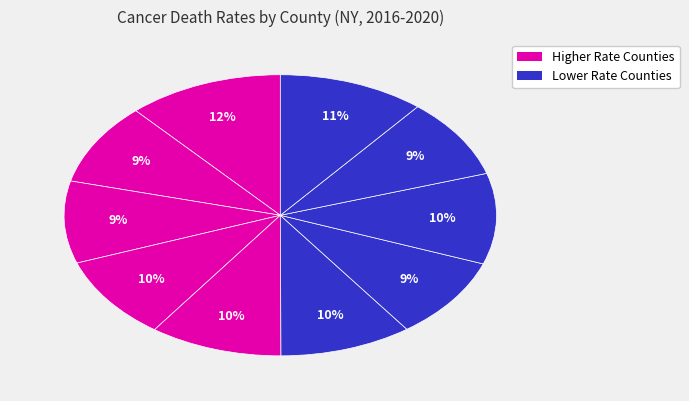

How many slices are in this pie chart?

10